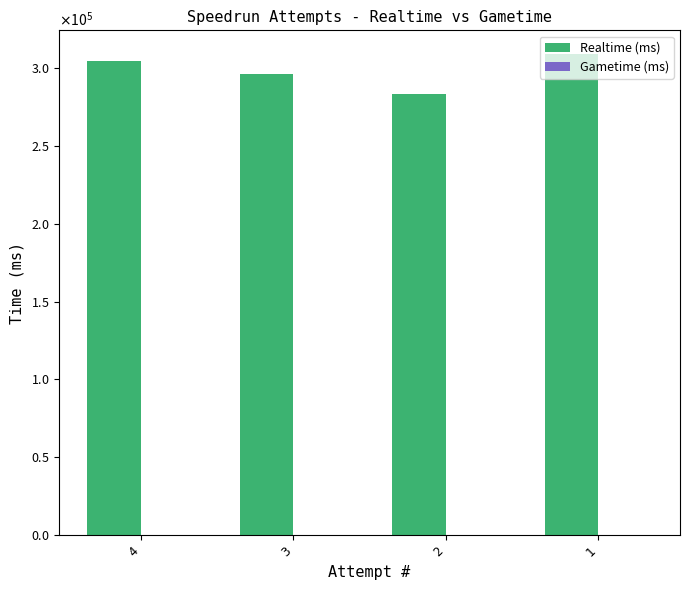

Does the chart contain any negative values?

No